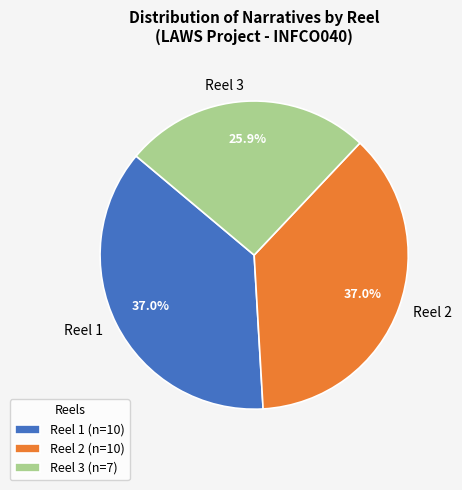

Is it true that Reel 3 is 26% of the pie?

True